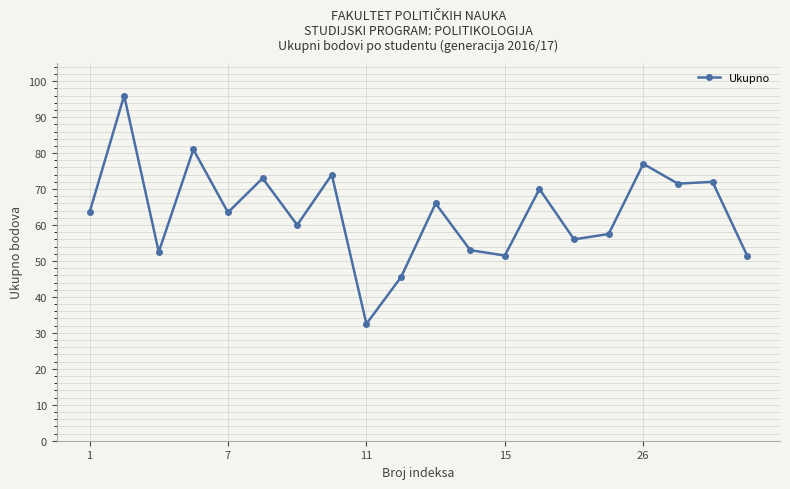

What is the smallest value displayed?

32.5